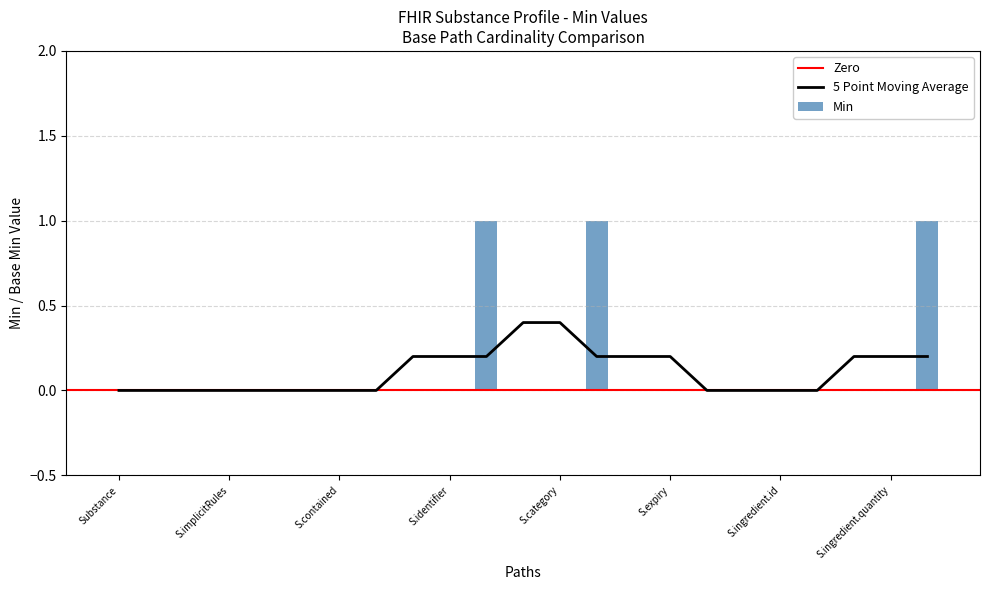

Is it true that Min equals 0 at S.contained?

True